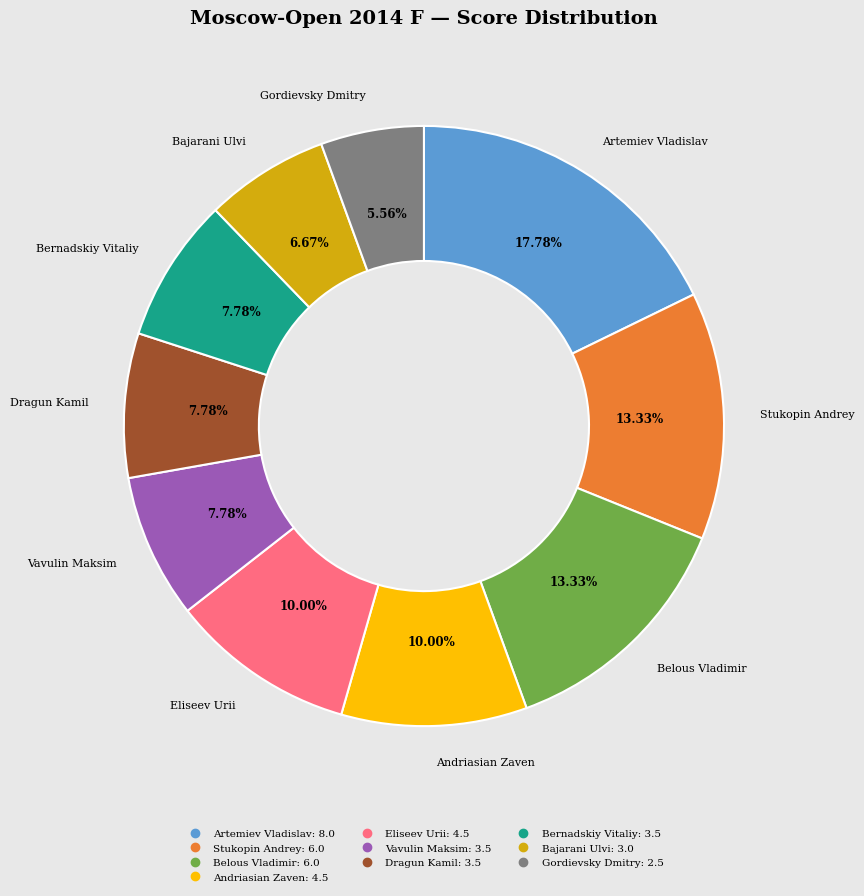

To the nearest percent, what portion does Andriasian Zaven represent?

10%